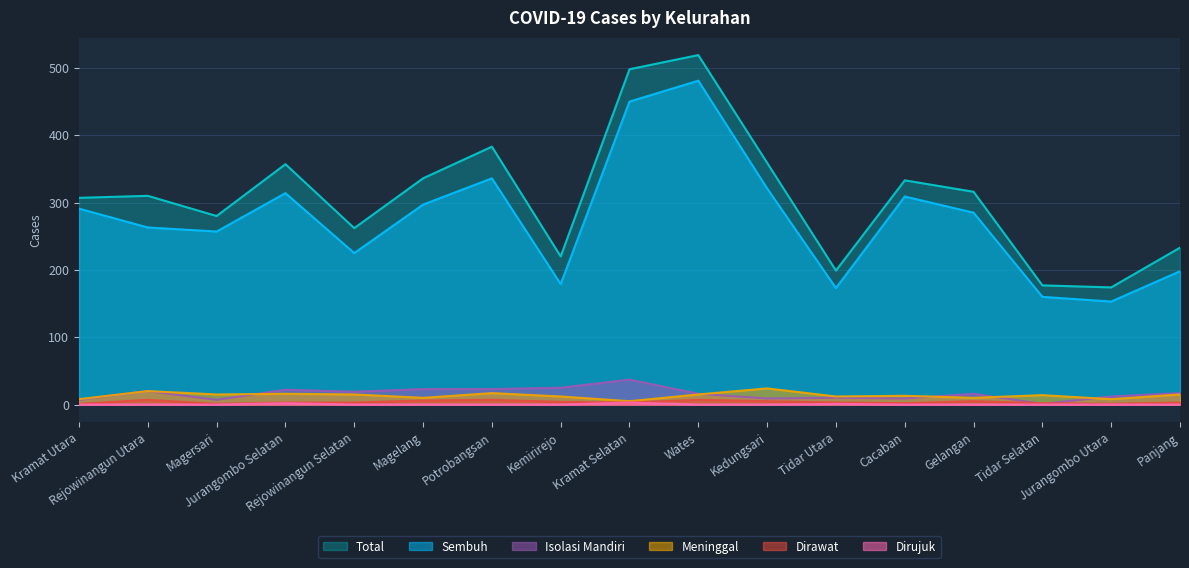

True or false: Meninggal and Dirawat cross at least once.

False